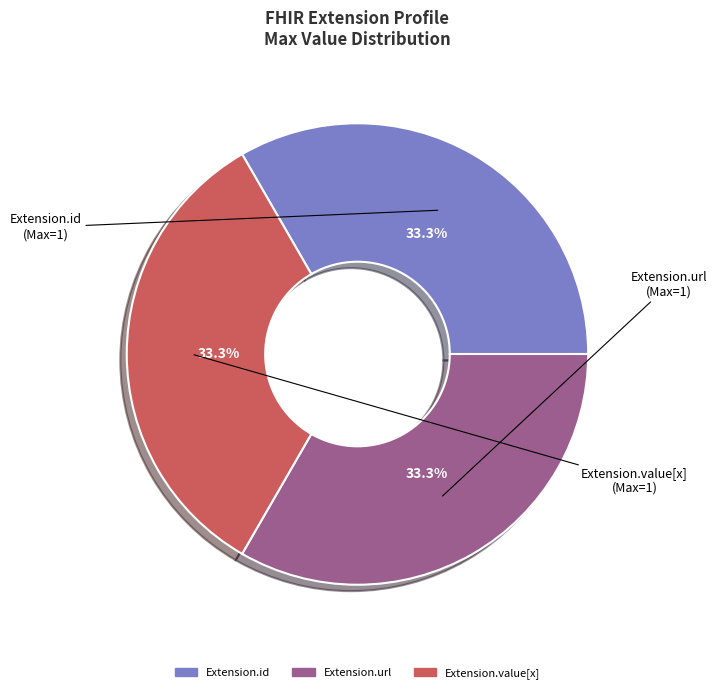

Does any single category account for the majority?

No